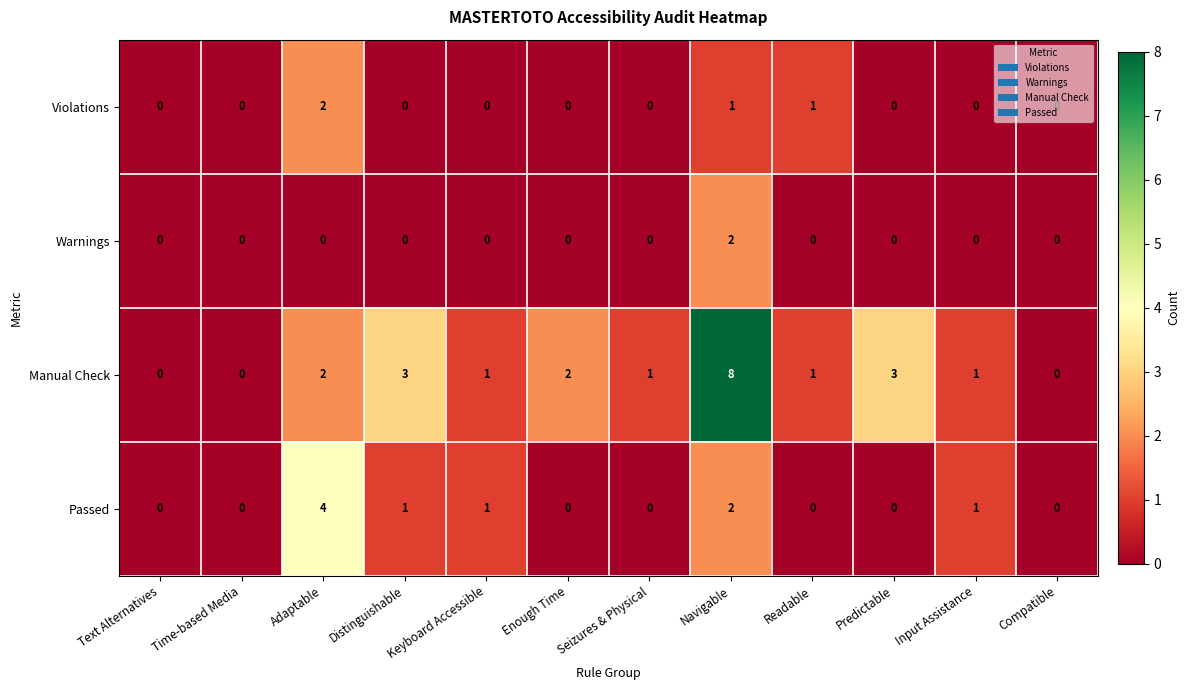

What is the total value across all series at Seizures & Physical?

1